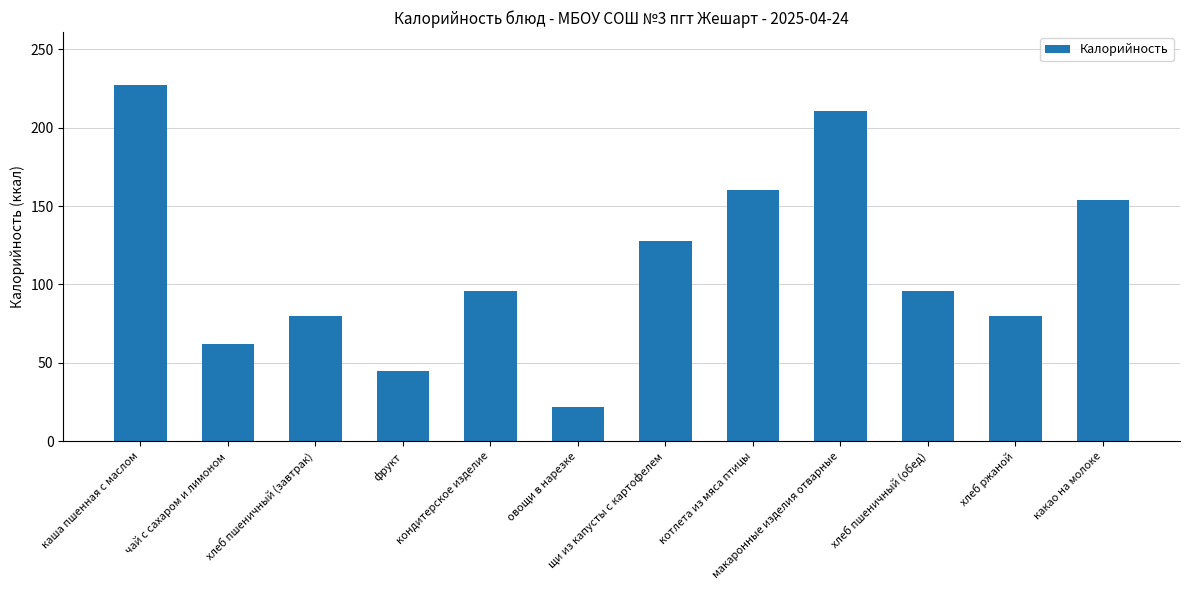

Reading left to right, what are all the values shown in this chart?

227	62	80	45	96	22	128	160	211	96	80	154